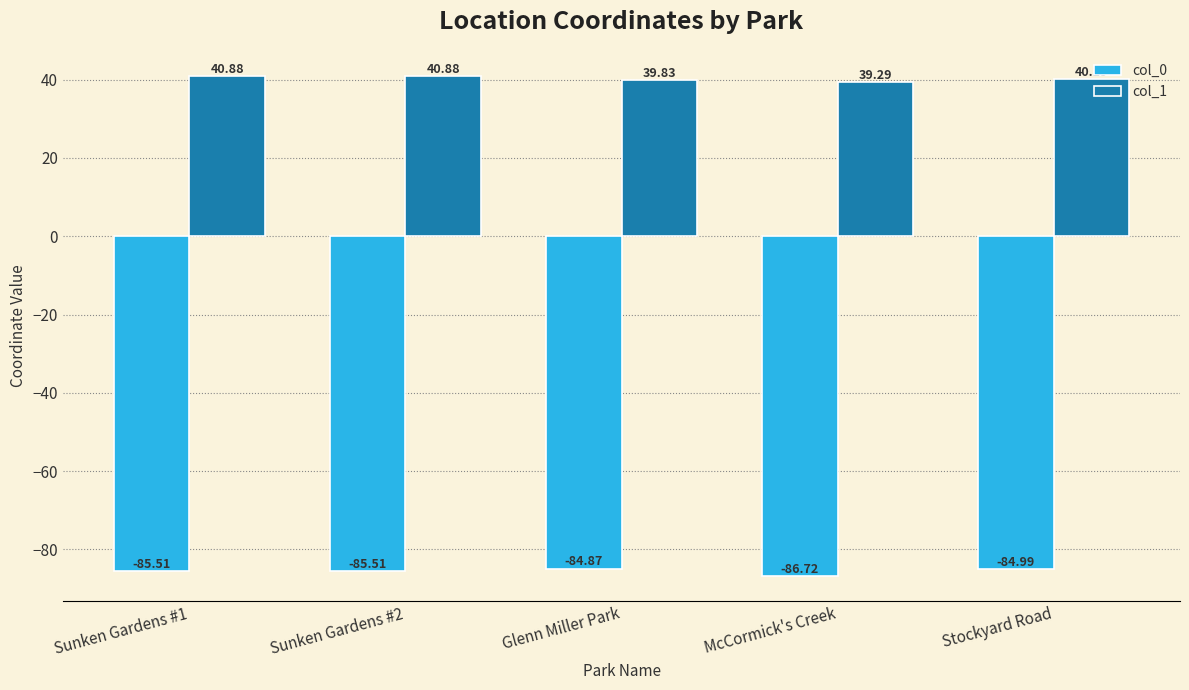

What are all the series names shown in the legend?

col_0, col_1